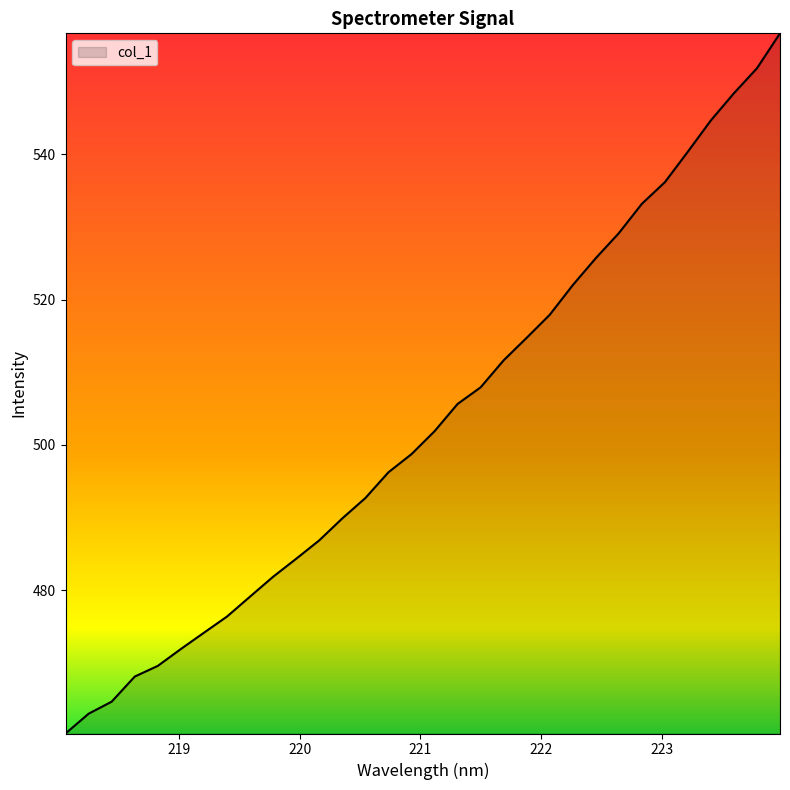

What is the maximum value shown in the chart?

556.6